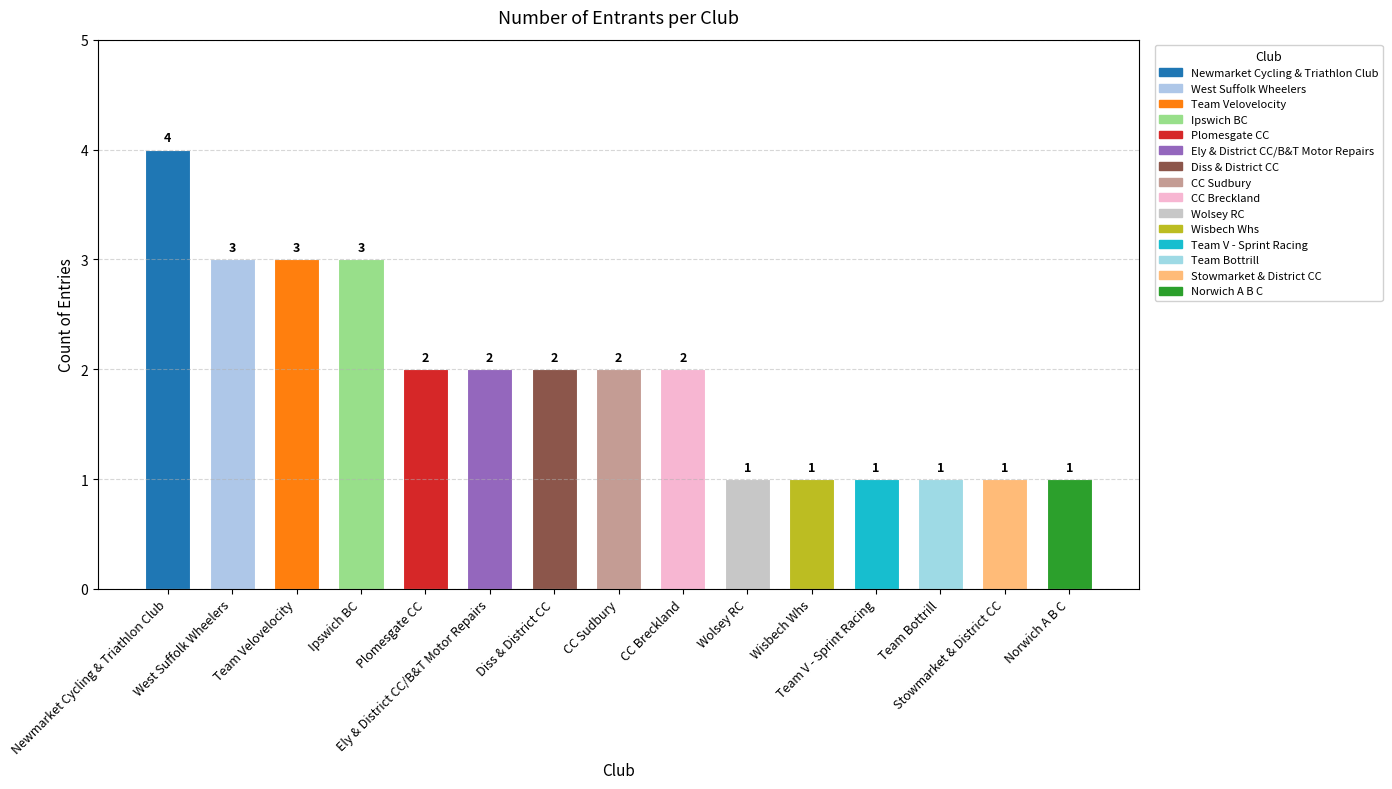

Are the bars horizontal?

No